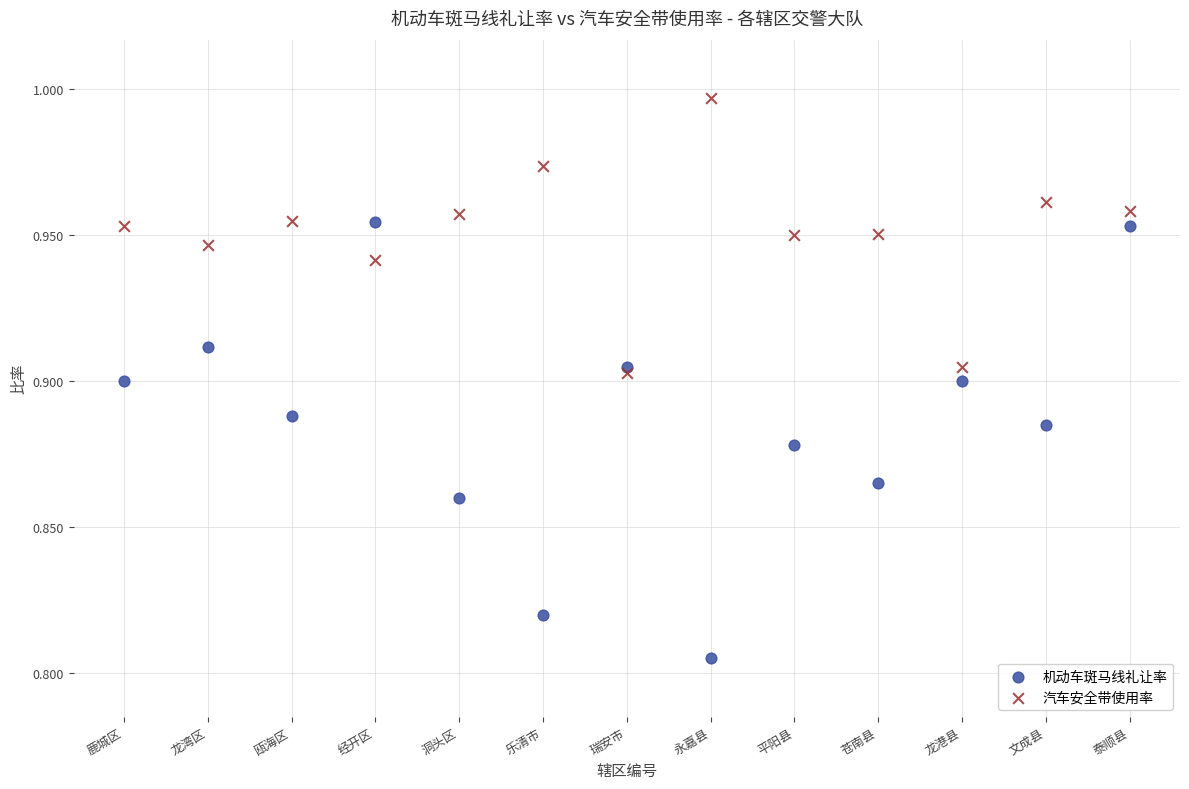

What are all the series names shown in the legend?

机动车斑马线礼让率, 汽车安全带使用率